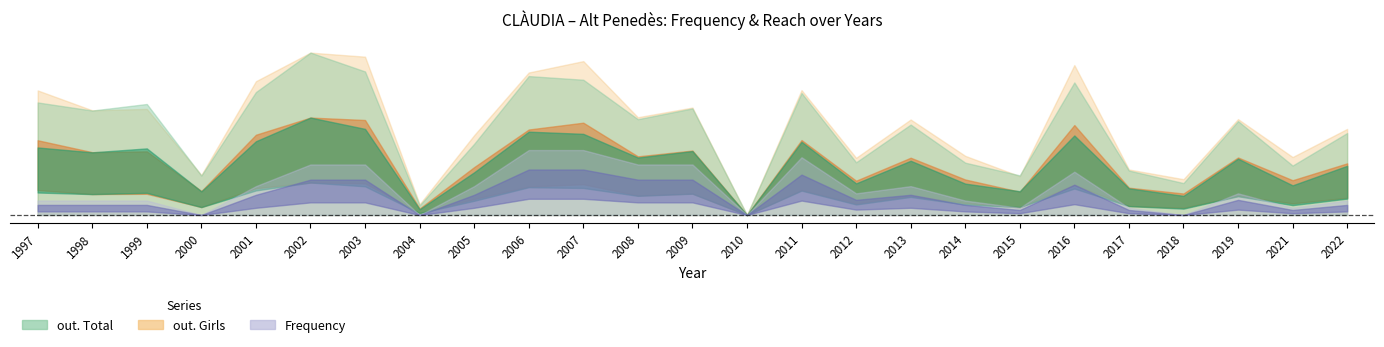

What is the sum of the Frequency values at 2005 and 2015?

13